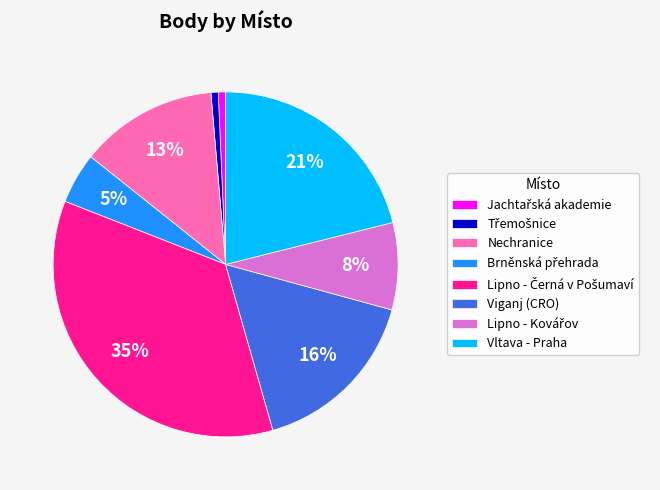

To the nearest percent, what percentage of the pie is Nechranice?

13%